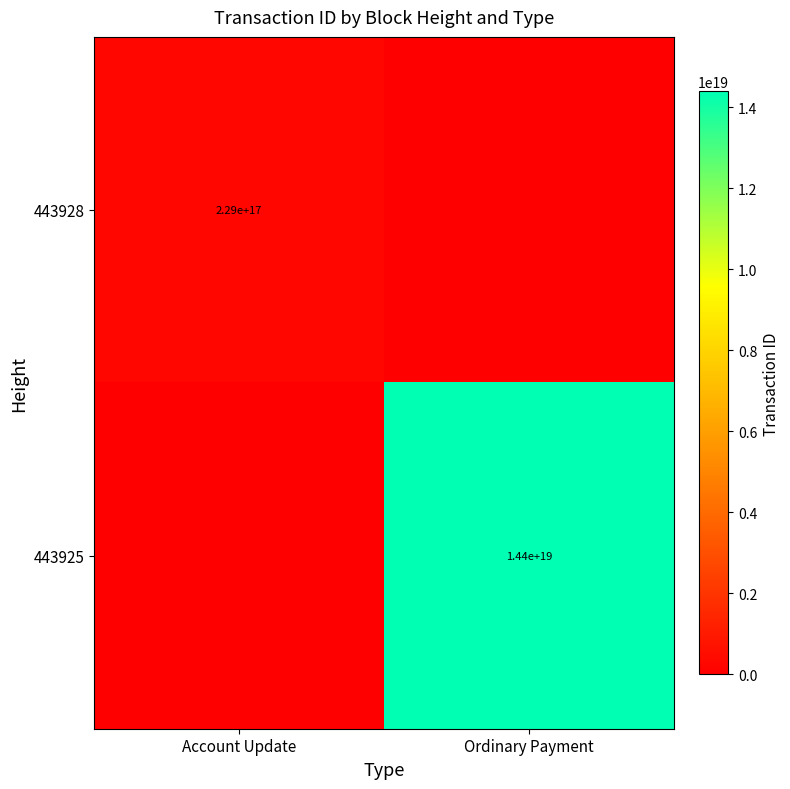

Is it true that 443928 equals 396772222670351168 at Account Update?

False